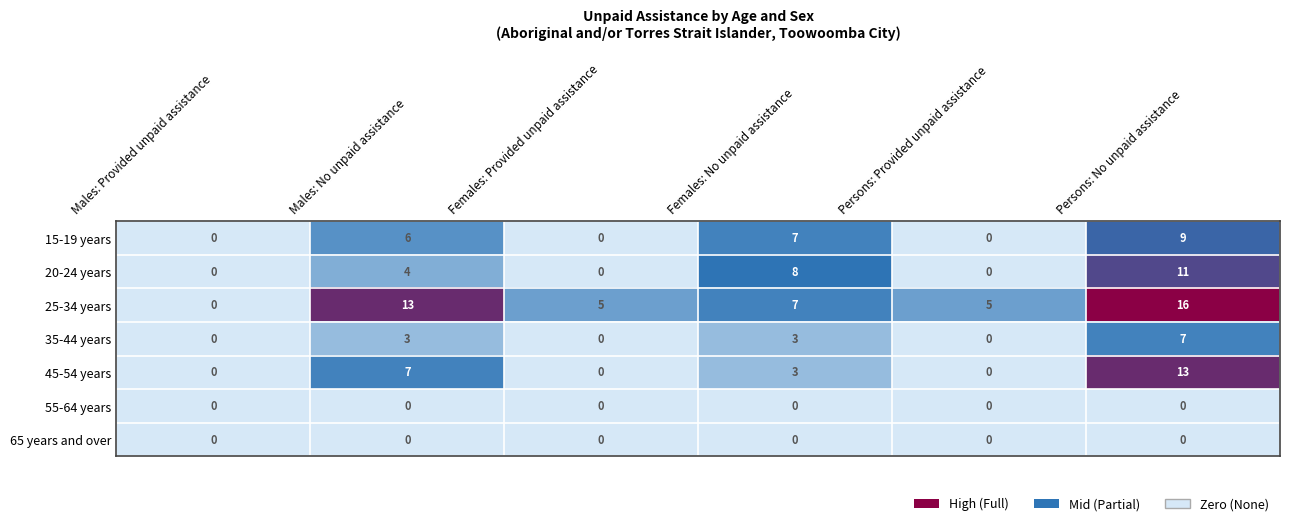

Which series changed the most between Females: Provided unpaid assistance and Females: No unpaid assistance?

20-24 years